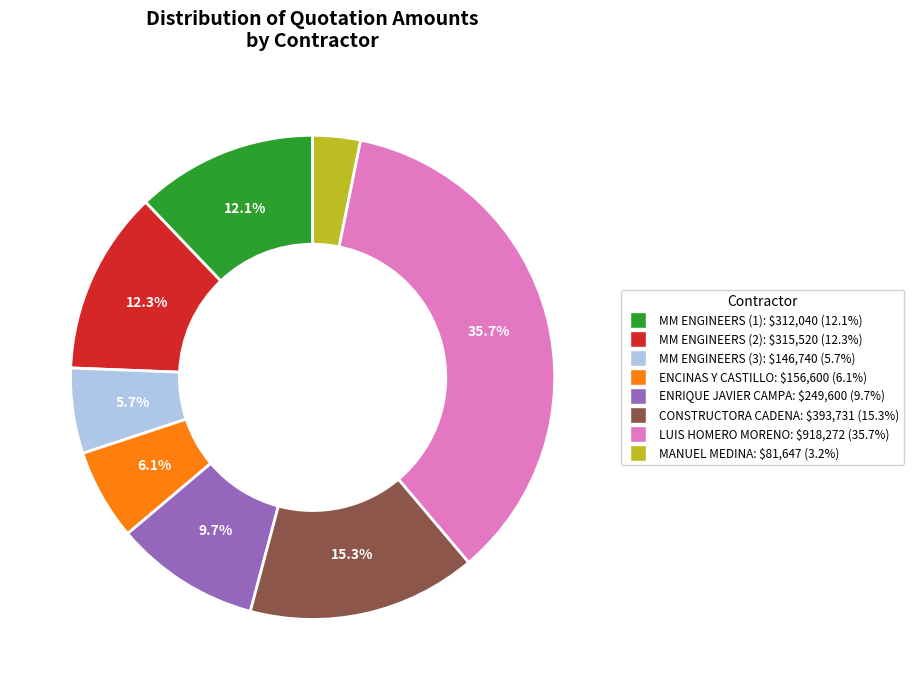

What percentage do MM ENGINEERS (3) and LUIS HOMERO MORENO together represent?

41.4%